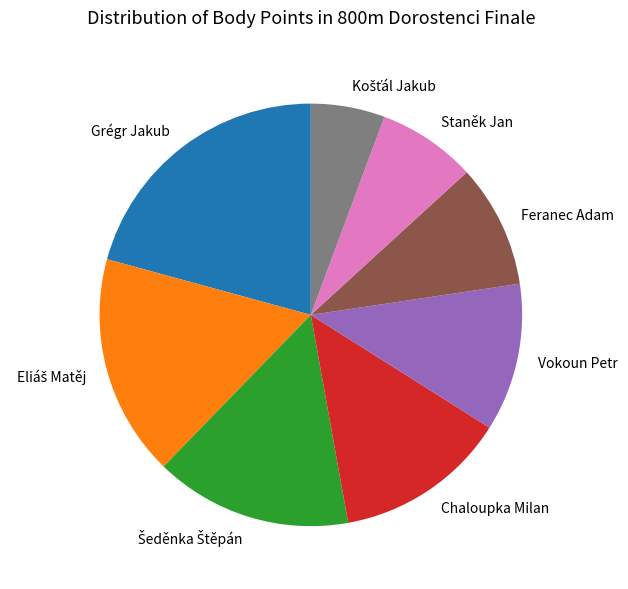

Does Feranec Adam represent more than half of the total?

No